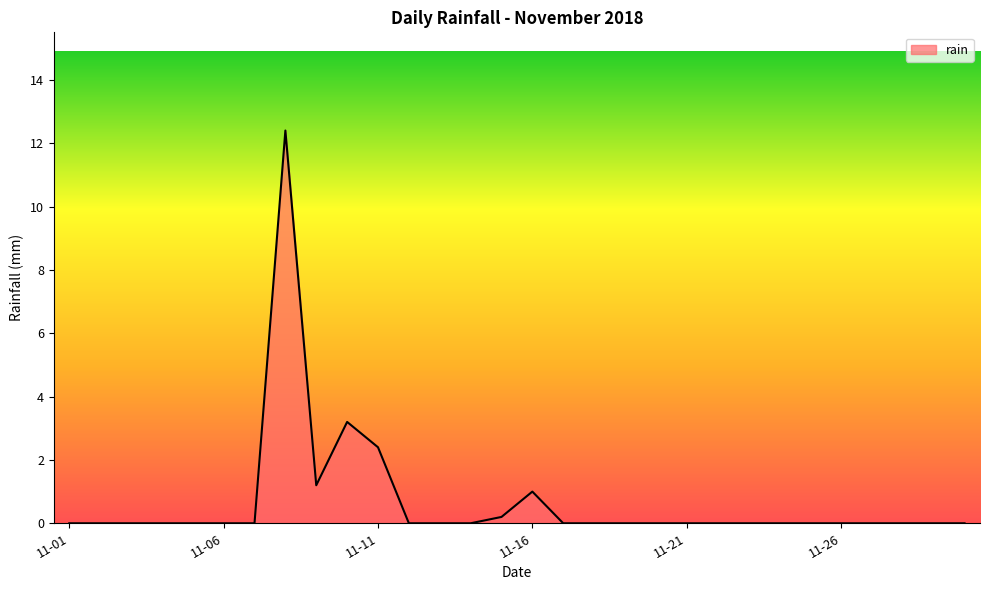

What is the maximum value shown in the chart?

12.4